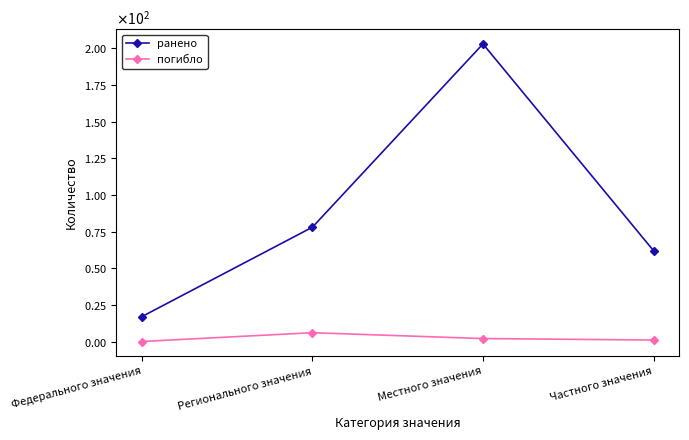

At which label does ранено reach its peak?

Местного значения